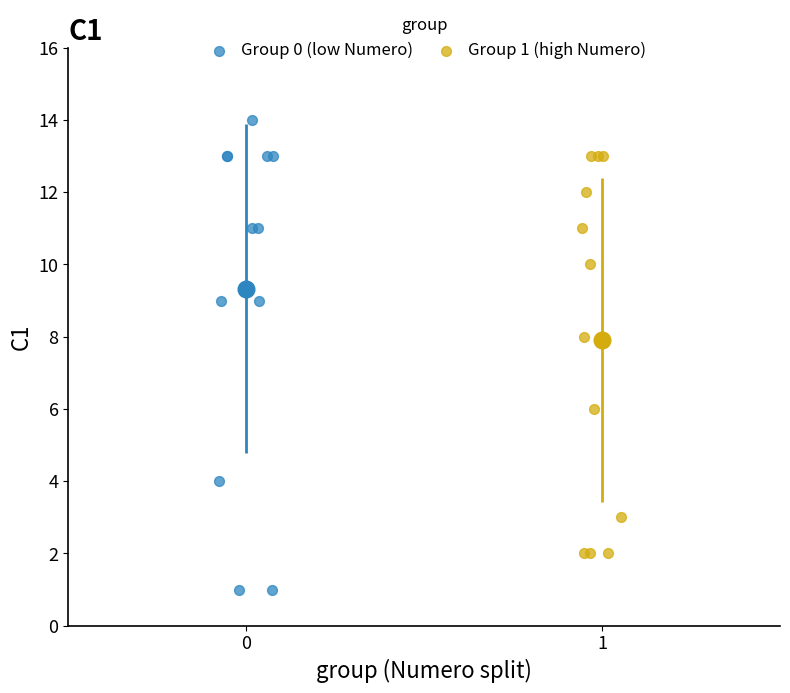

Which series reaches the maximum Y coordinate?

Group 0 (low Numero)